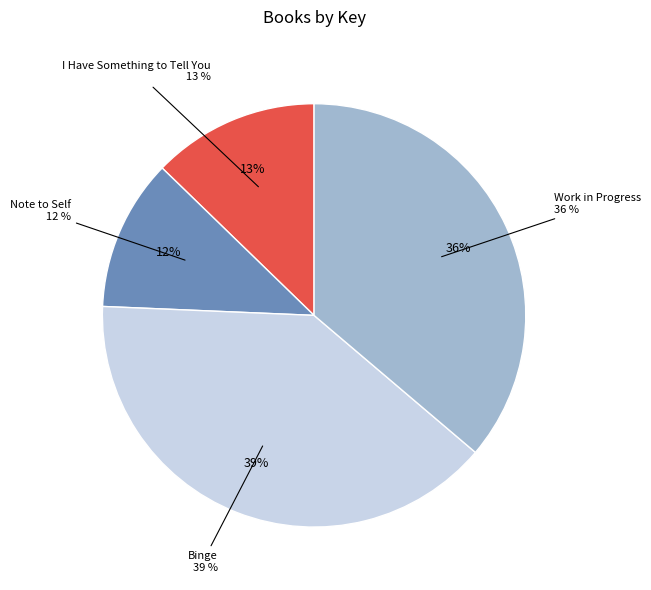

What is the smallest slice in the pie chart?

Note to Self